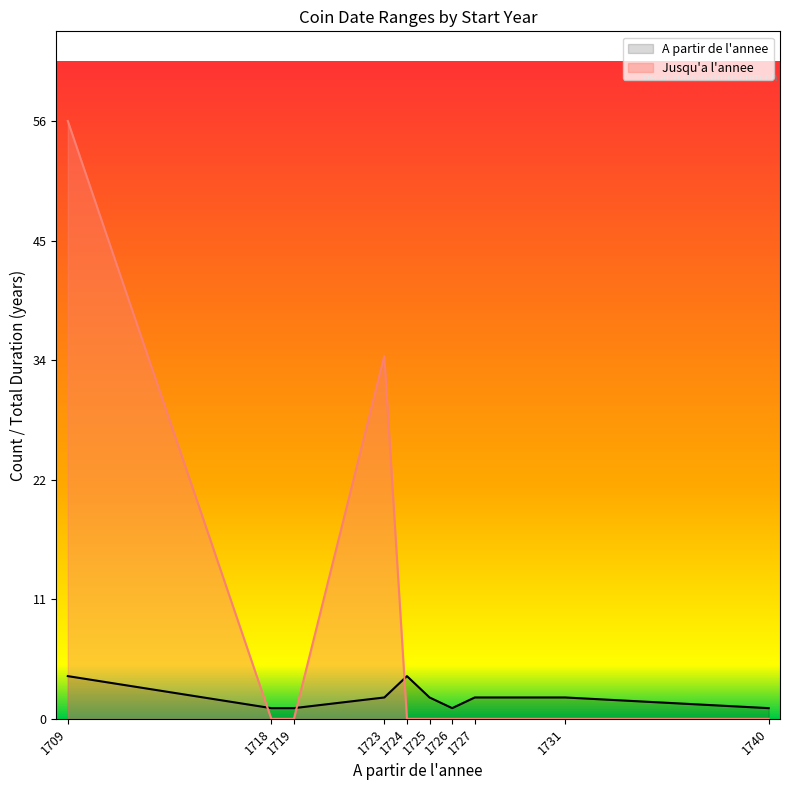

List the labels in order of Jusqu'a l'annee value, smallest first.

1718, 1719, 1724, 1725, 1726, 1727, 1731, 1740, 1723, 1709